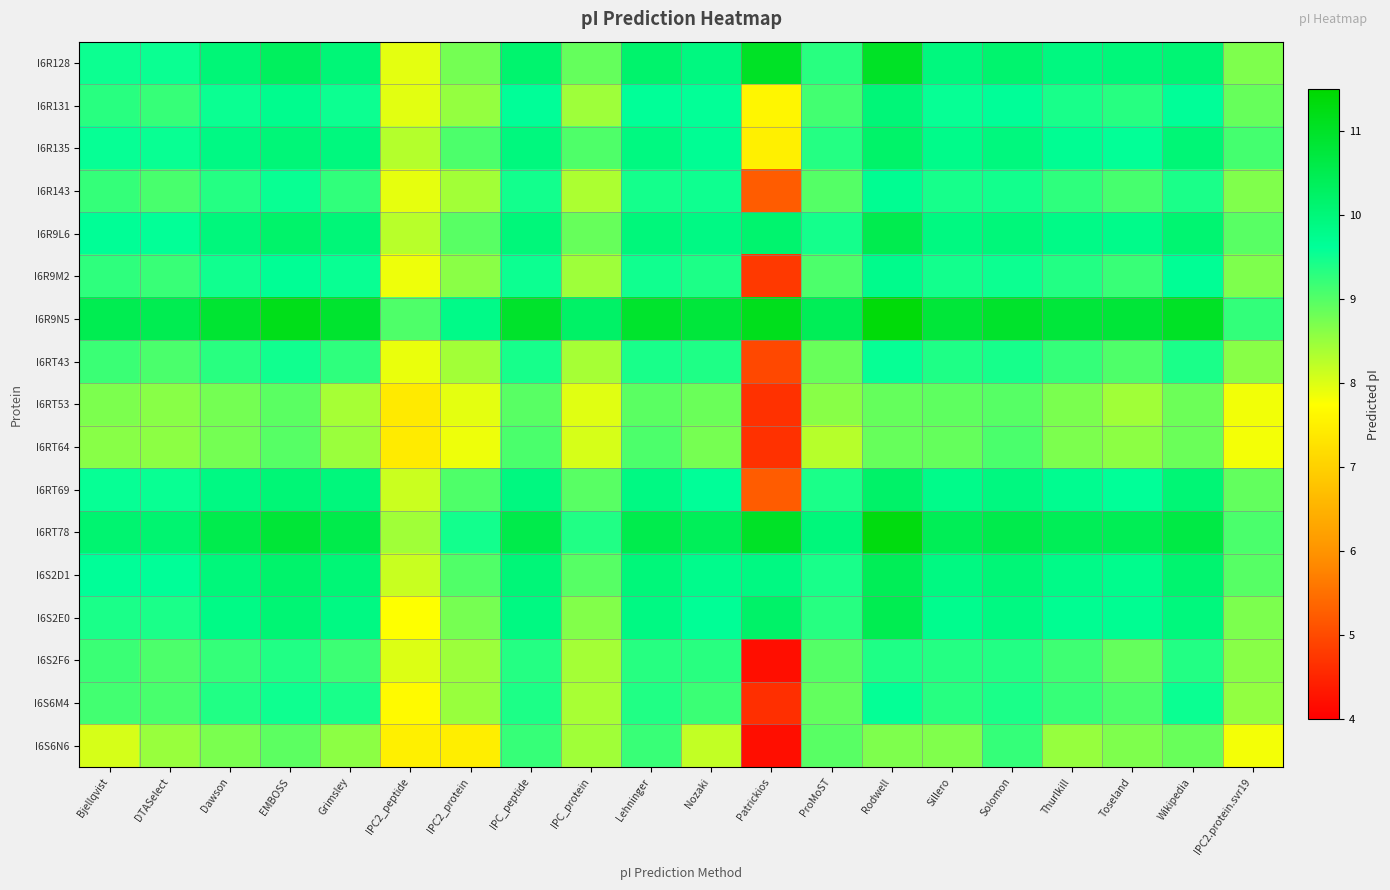

Rank the series at Grimsley from lowest to highest value.

I6RT53, I6RT64, I6S6N6, I6S2F6, I6R143, I6RT43, I6S6M4, I6R131, I6R9M2, I6S2E0, I6R135, I6RT69, I6R9L6, I6R128, I6S2D1, I6RT78, I6R9N5